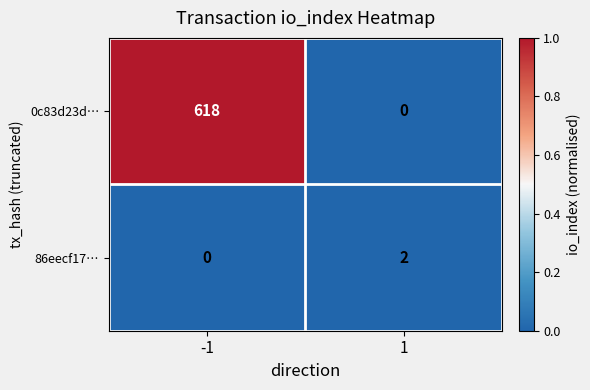

What is the maximum value for 0c83d23d…?

618